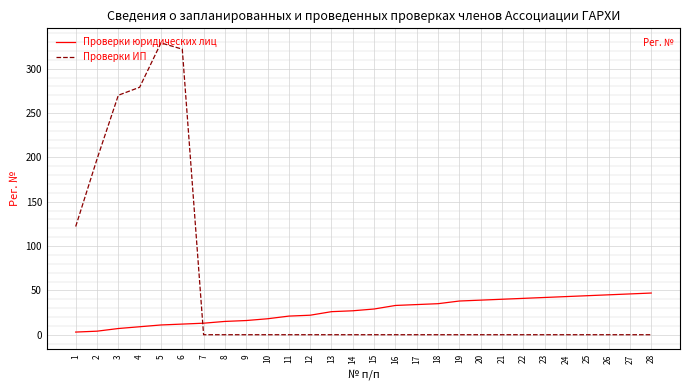

True or false: Проверки ИП and Проверки юридических лиц intersect in this chart.

True